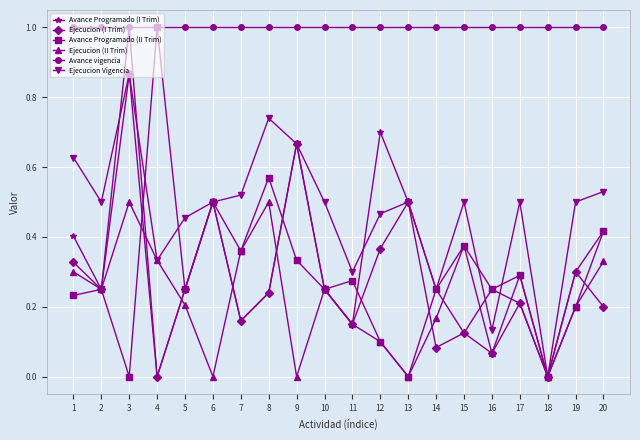

In Avance Programado (I Trim), how many points are lower than both neighbors (excluding endpoints)?

6